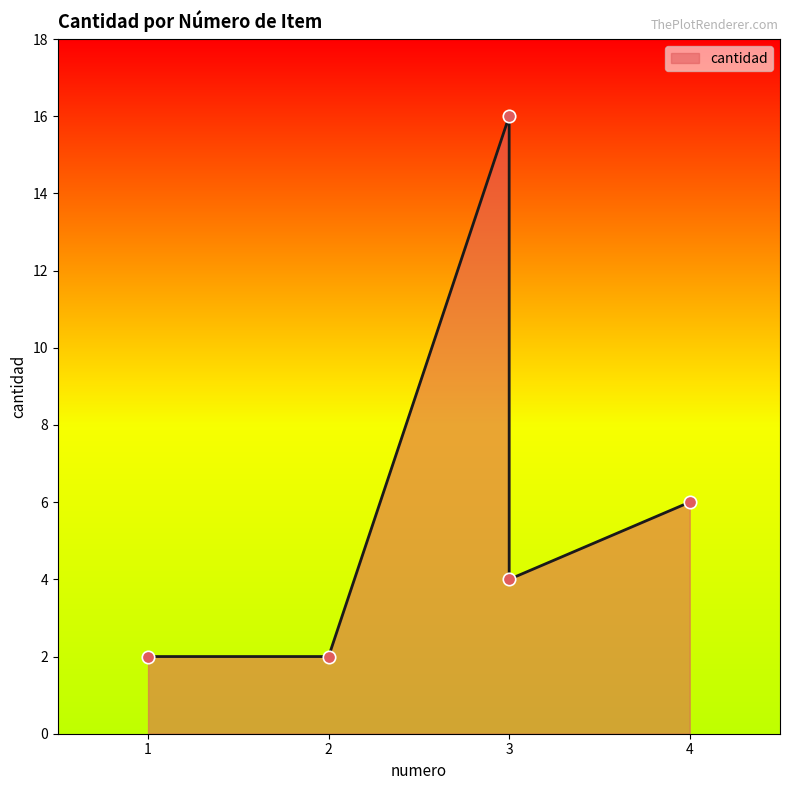

Approximately how many times larger is the value at 2 compared to 3?

0.1